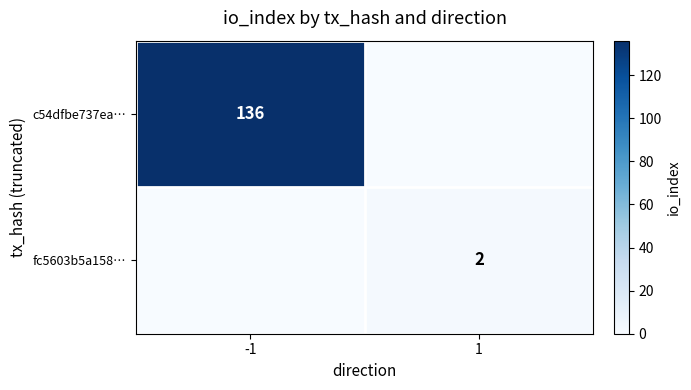

True or false: fc5603b5a158… has a value of 2 at 1.

True